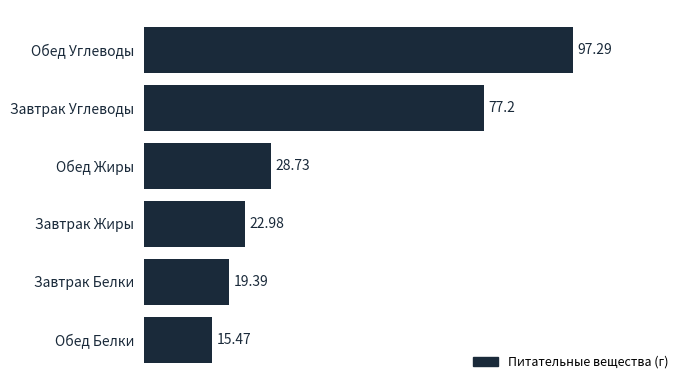

Does the chart contain any negative values?

No